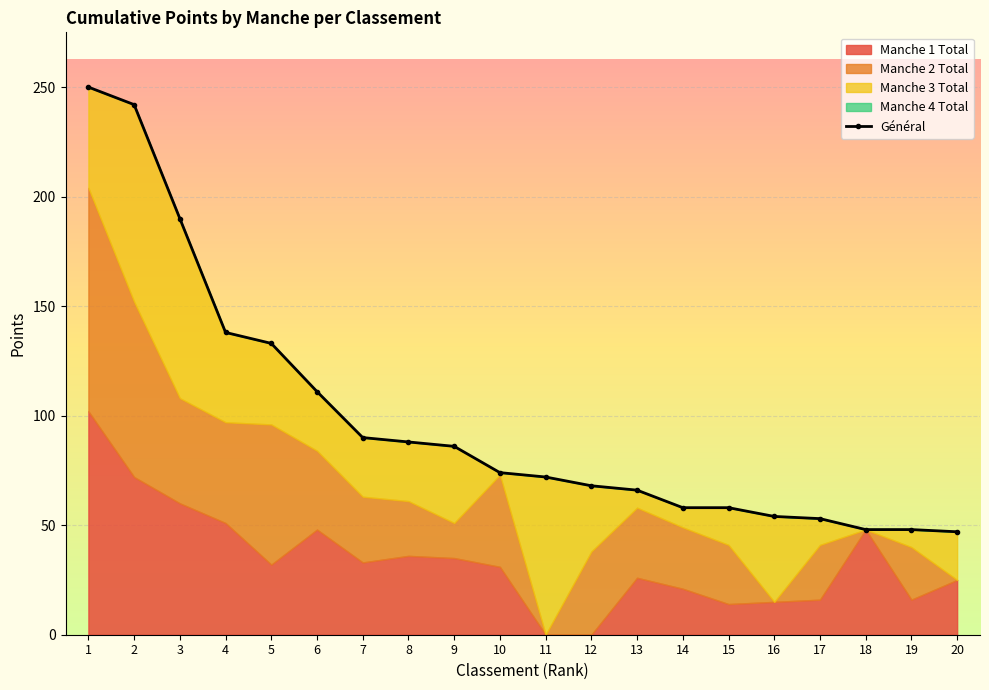

List the labels in order of value, largest first.

1, 2, 3, 4, 5, 6, 7, 8, 9, 10, 11, 12, 13, 14, 15, 16, 17, 18, 19, 20